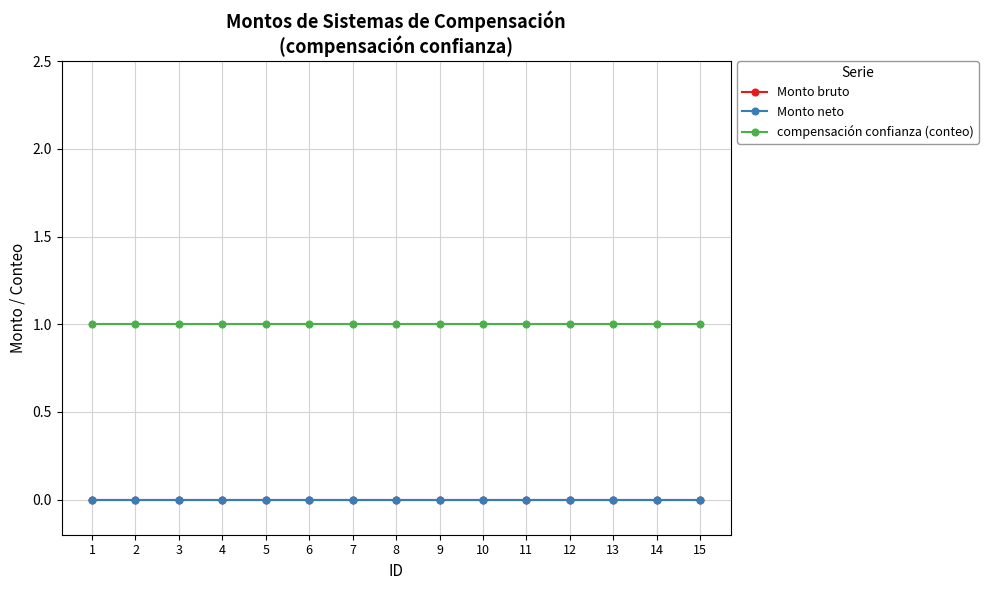

Is this an area chart (filled region under the line)?

No